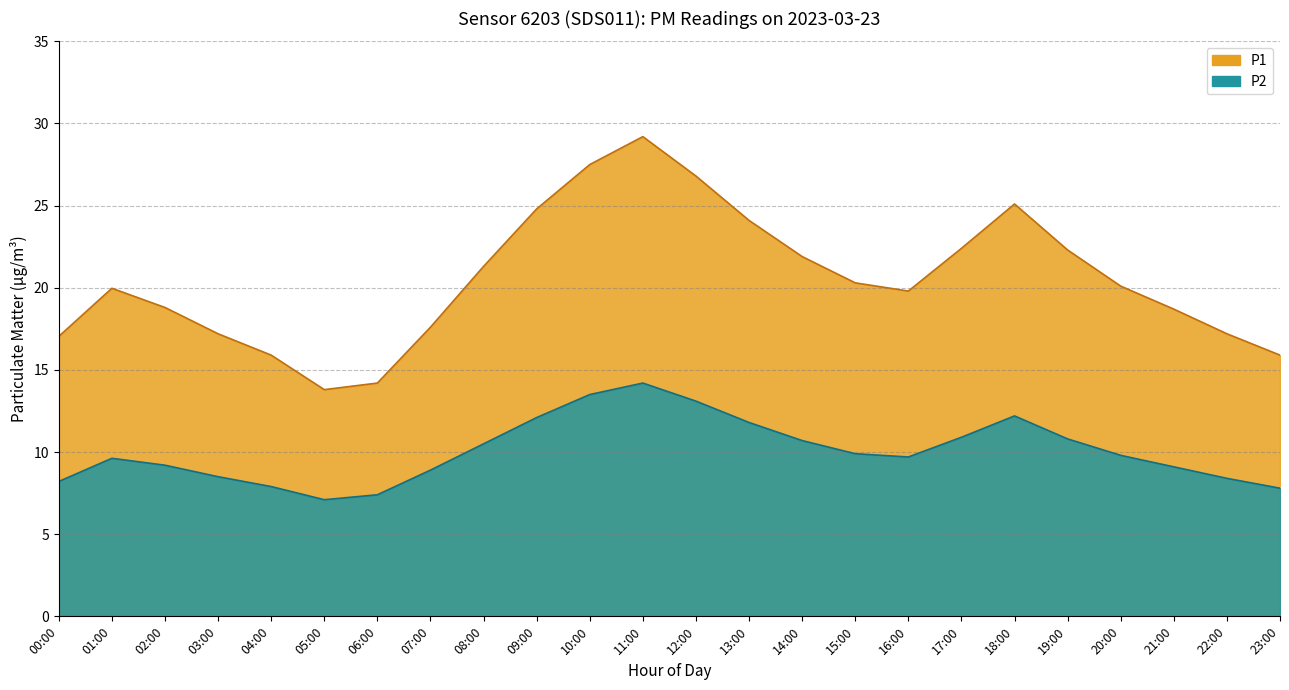

Which label corresponds to the largest value in the chart?

11:00